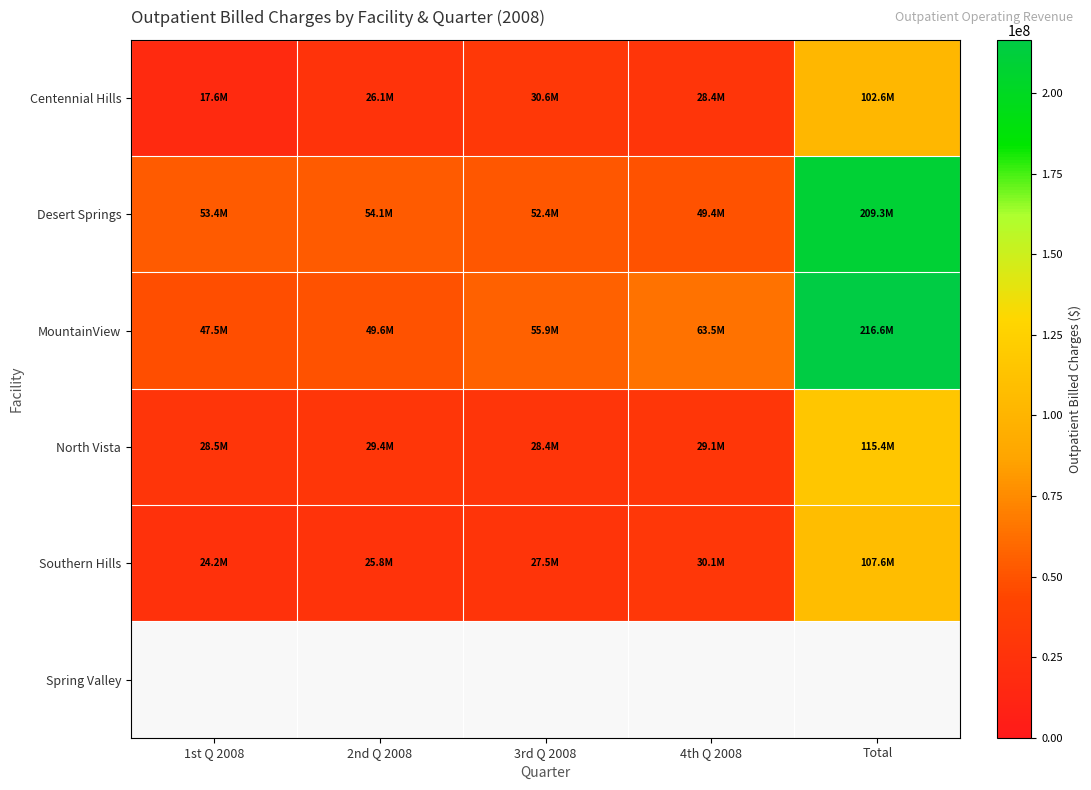

How many distinct data groups are displayed?

6